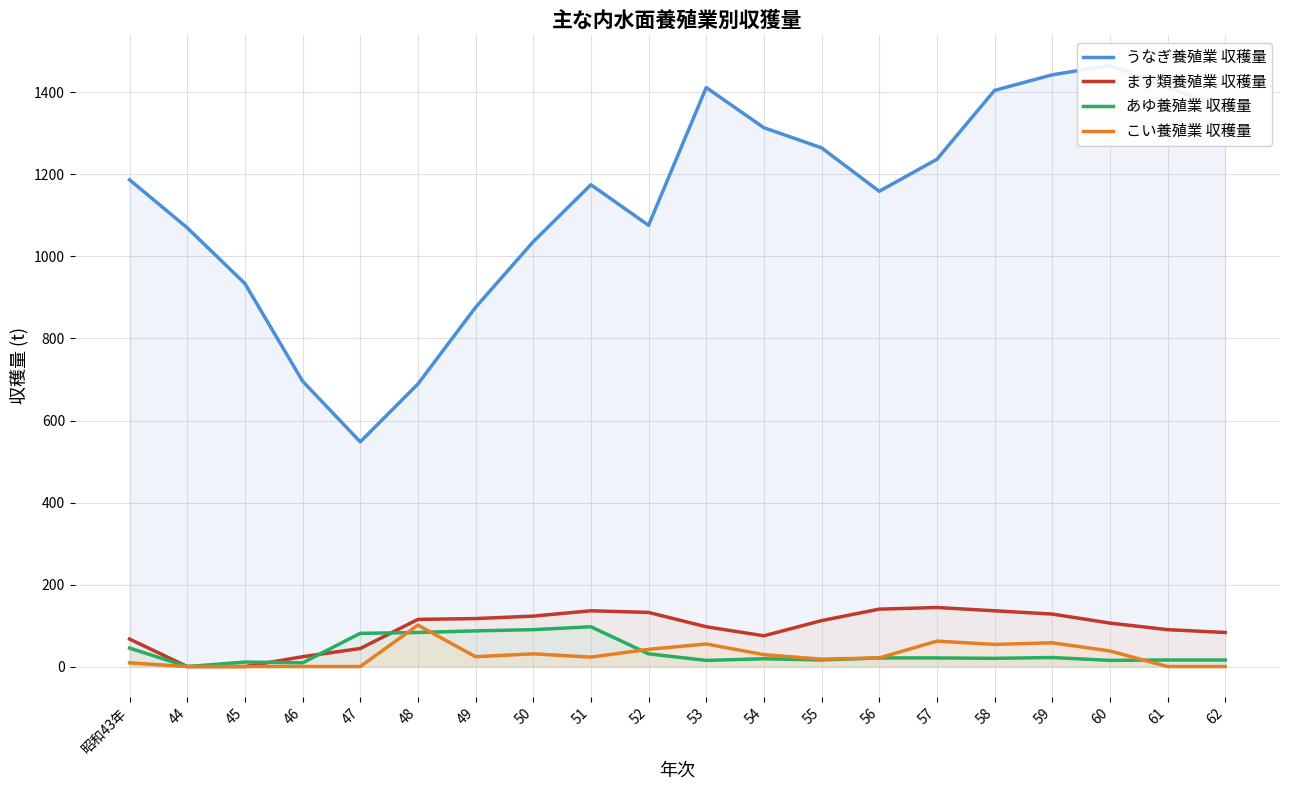

Between 52 and 55, which is larger?

55